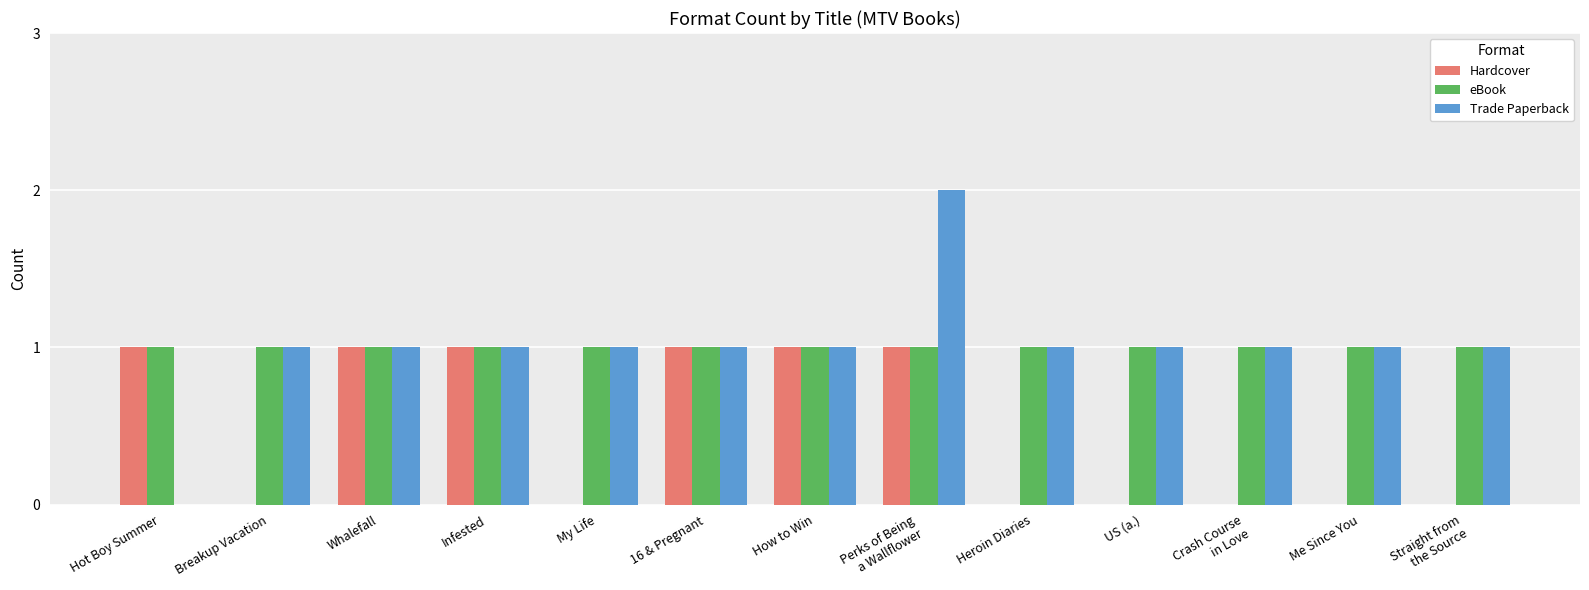

How many values in Trade Paperback are above zero?

12